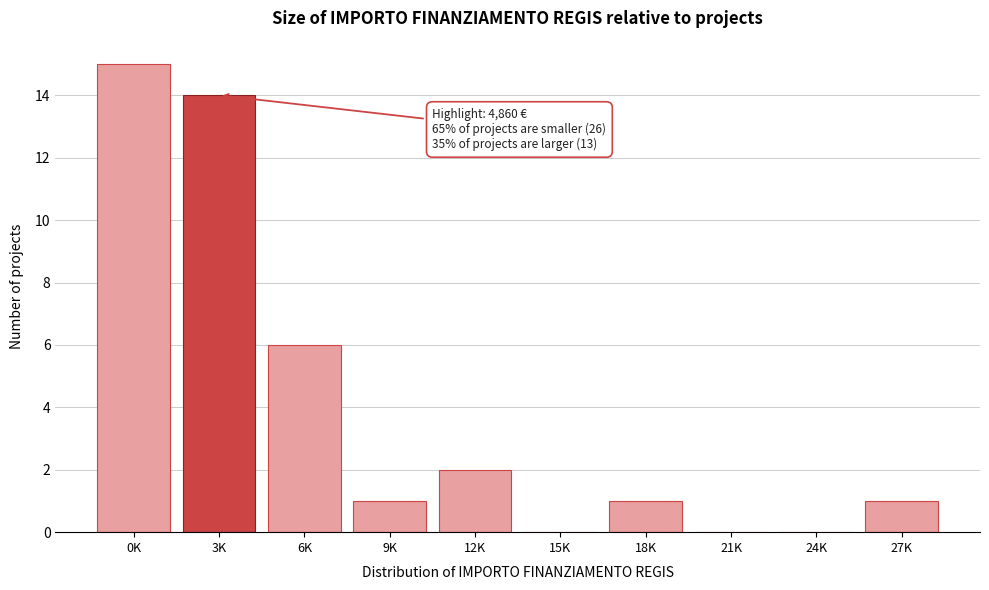

Reading left to right, what are all the values shown in this chart?

0K=15	3K=14	6K=6	9K=1	12K=2	15K=0	18K=1	21K=0	24K=0	27K=1